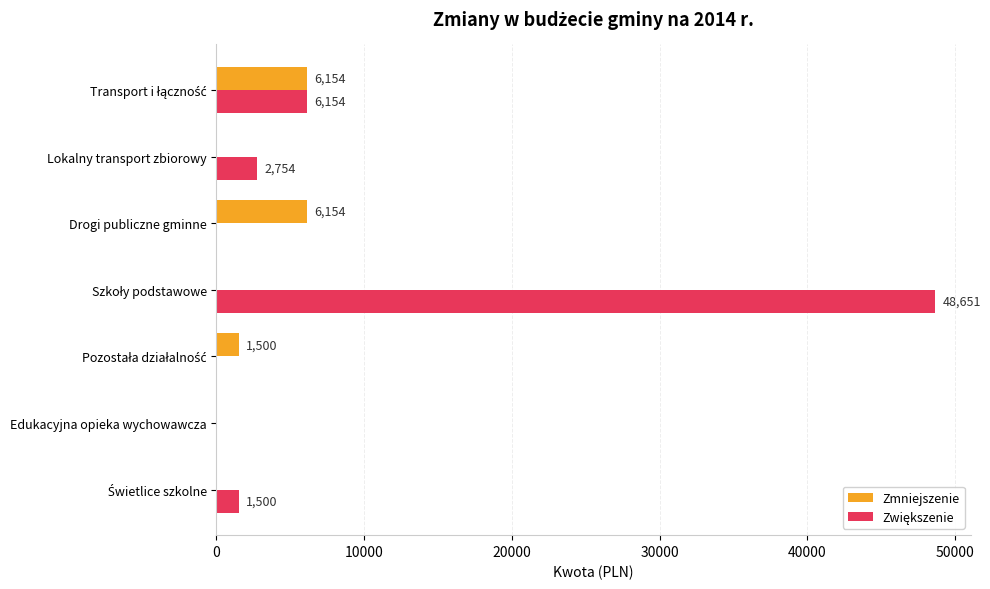

What is the total value across all series at Drogi publiczne gminne?

6154.0